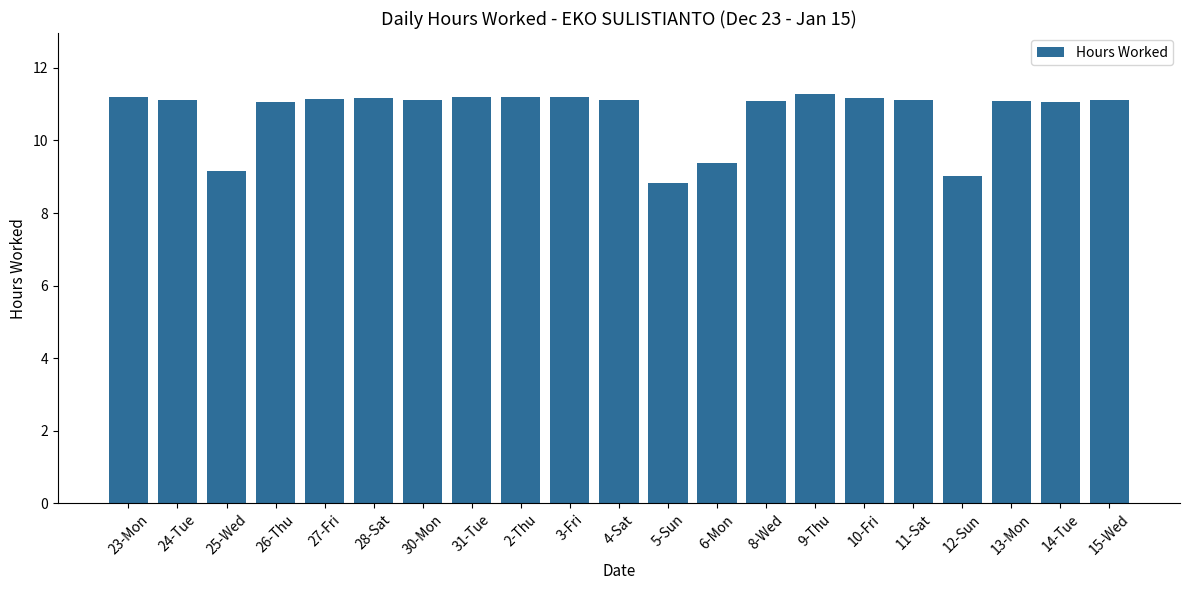

What is the change in value from 25-Wed to 28-Sat?

+2.0